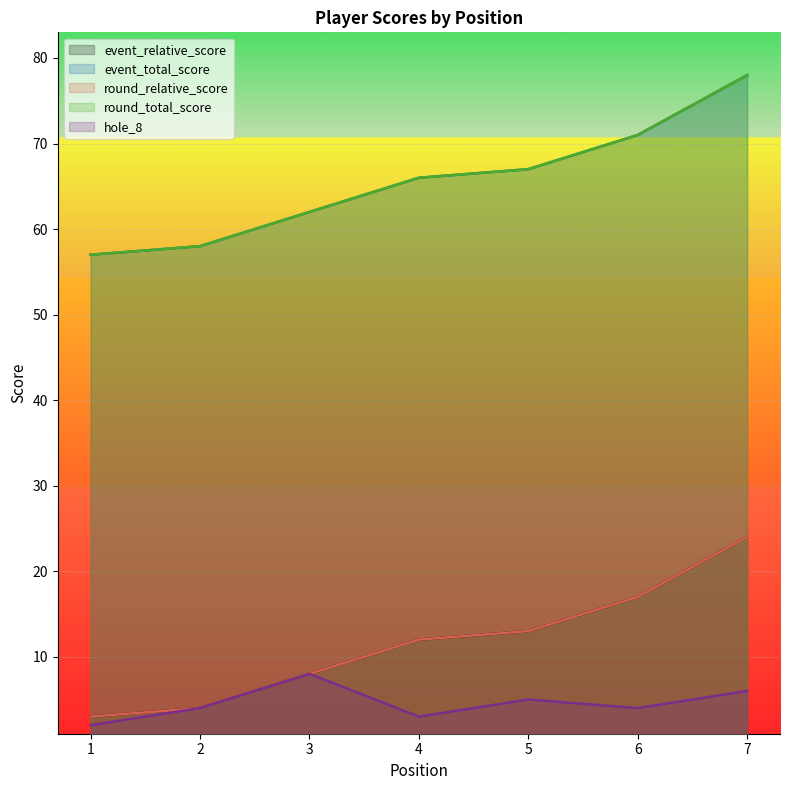

Is the value of round_total_score at 6 greater than the value of hole_8 at 6?

Yes